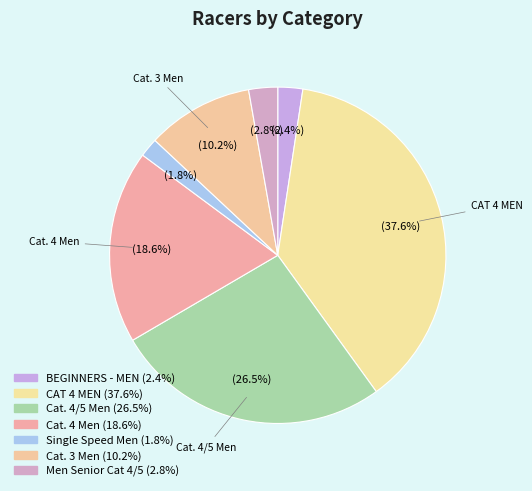

How much of the chart is everything except Men Senior Cat 4/5?

97.2%